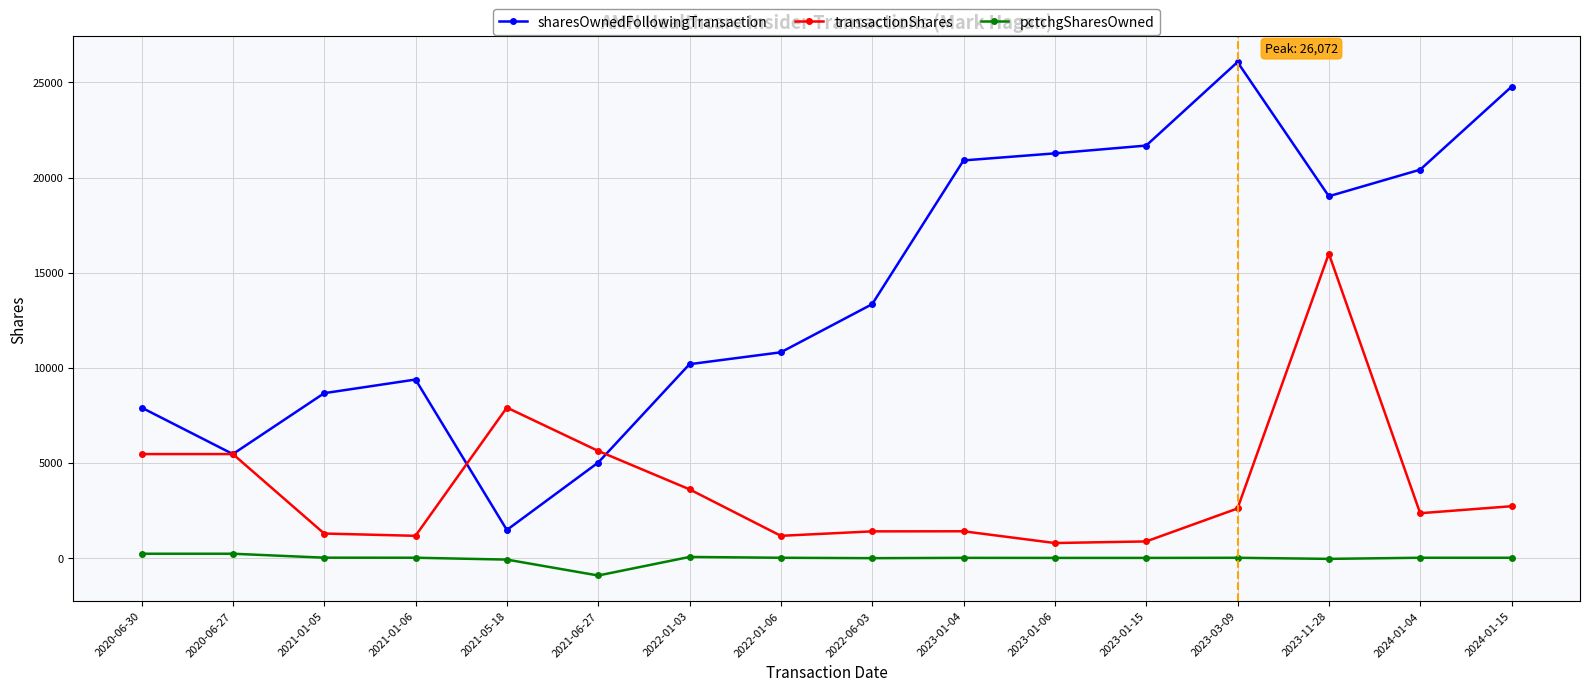

True or false: sharesOwnedFollowingTransaction has more than 2 points higher than both neighbors.

False